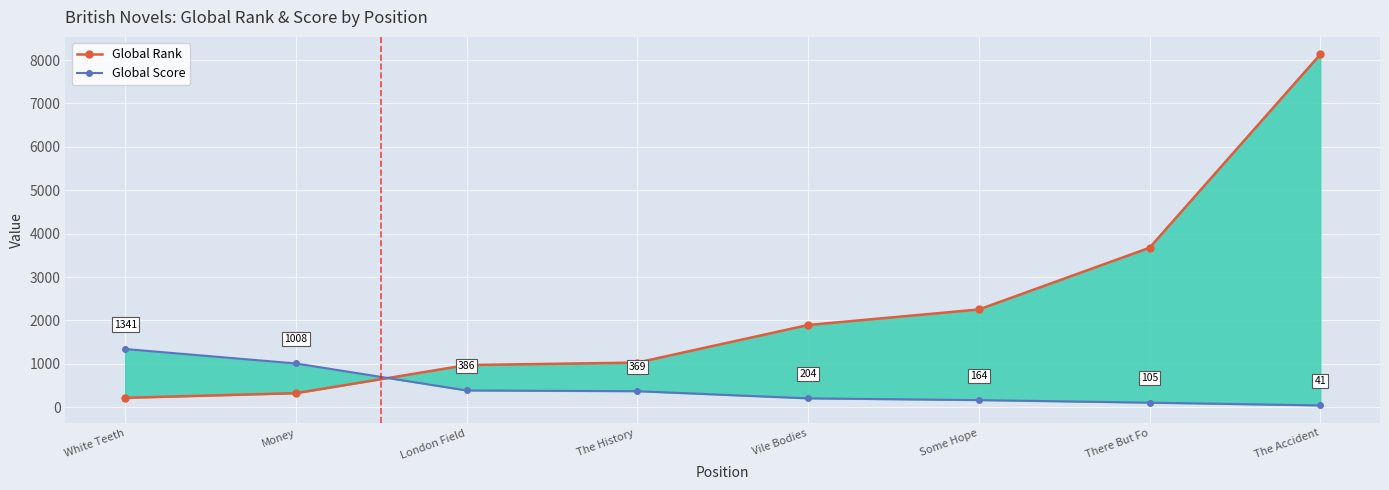

At which category is the sum across all series the highest?

The Accident